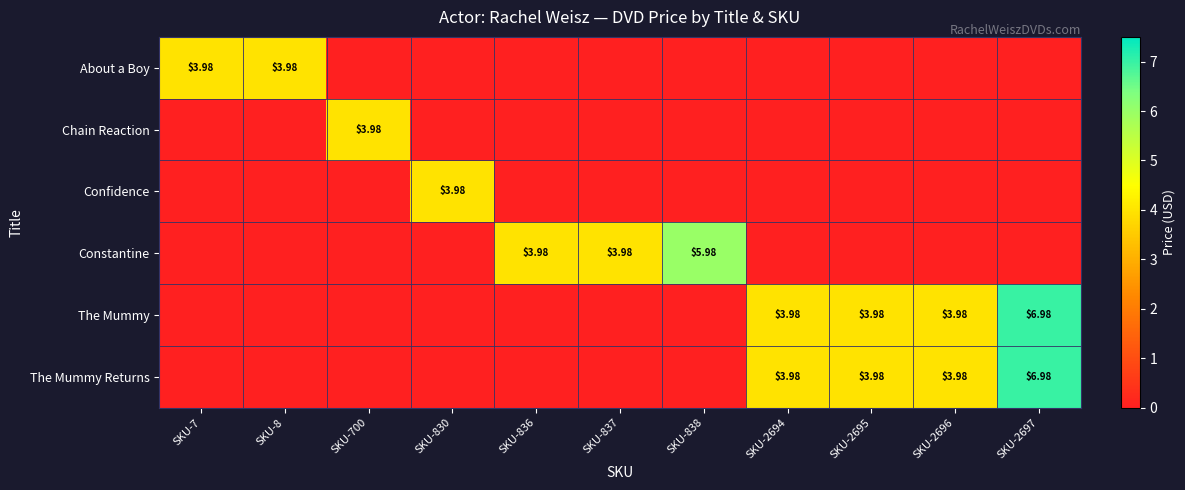

At which category is the sum across all series the highest?

SKU-2697